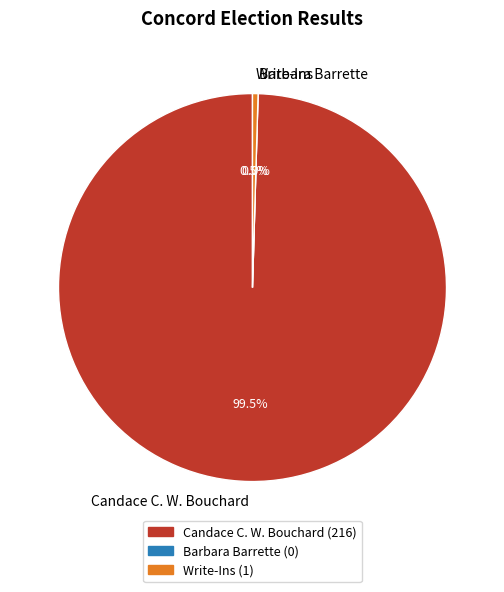

What portion of the pie excludes Candace C. W. Bouchard?

0.5%